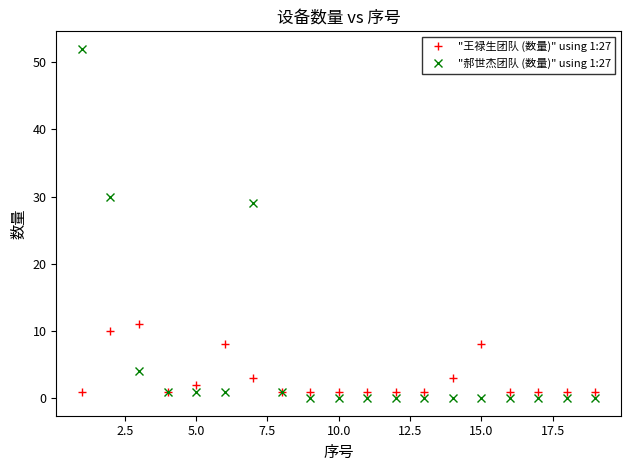

Which series has the widest spread of values?

"郝世杰团队 (数量)" using 1:27